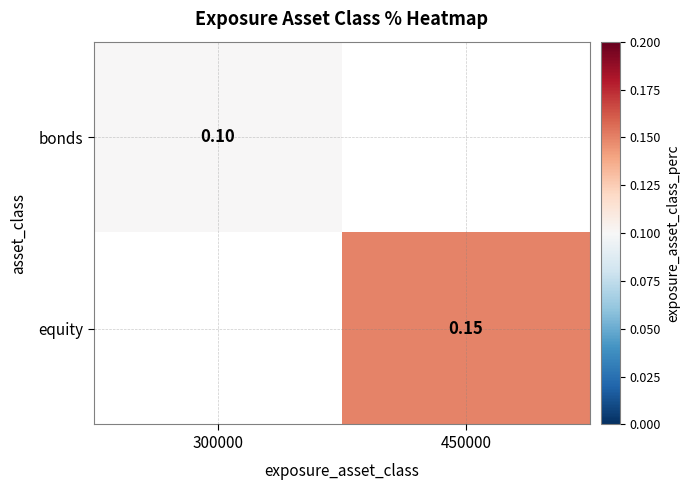

The value of bonds at 300000 is 0.1. True or false?

True